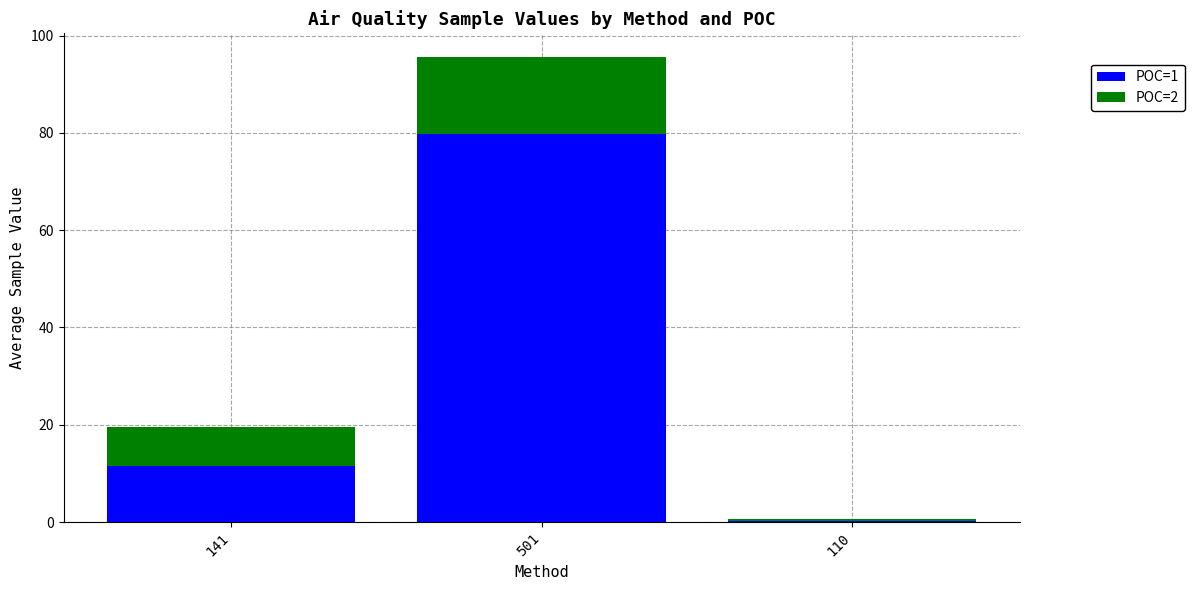

True or false: POC=1 has a value of 20.3 at 141.

False